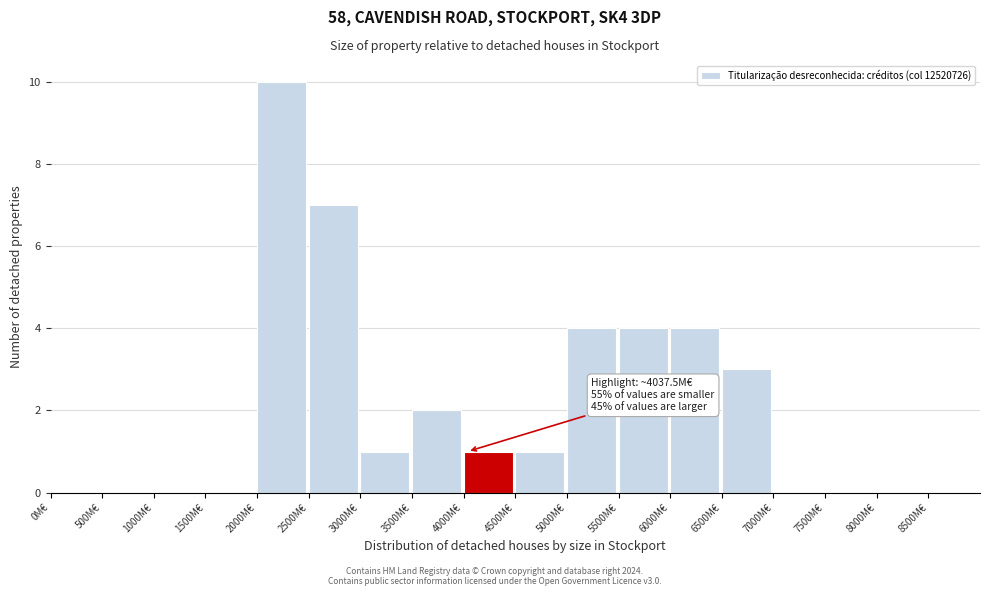

Over which range of the x-axis is the bar tallest?

2000 to 2500